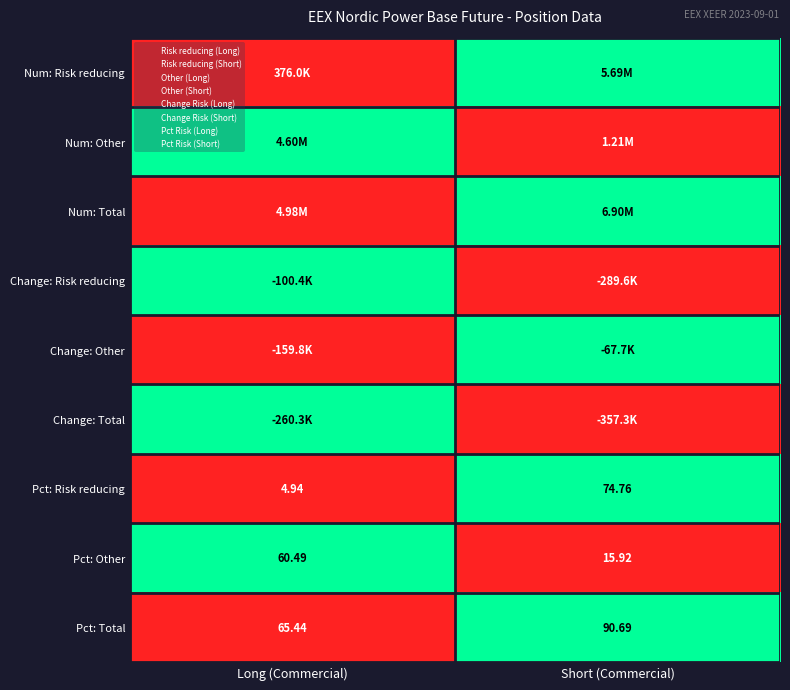

List the series in order of their peak value, lowest first.

Num: Risk reducing, Num: Other, Num: Total, Change: Risk reducing, Change: Other, Change: Total, Pct: Risk reducing, Pct: Other, Pct: Total